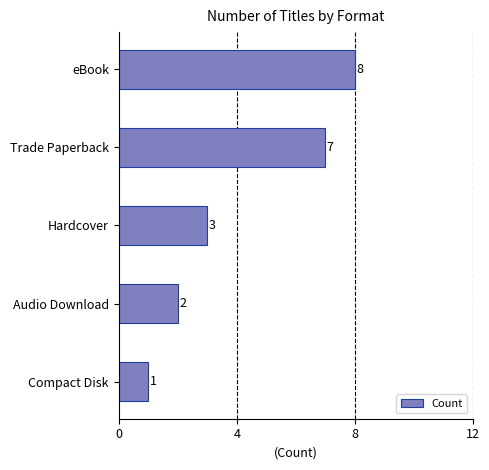

How many values are between 2 and 7?

3